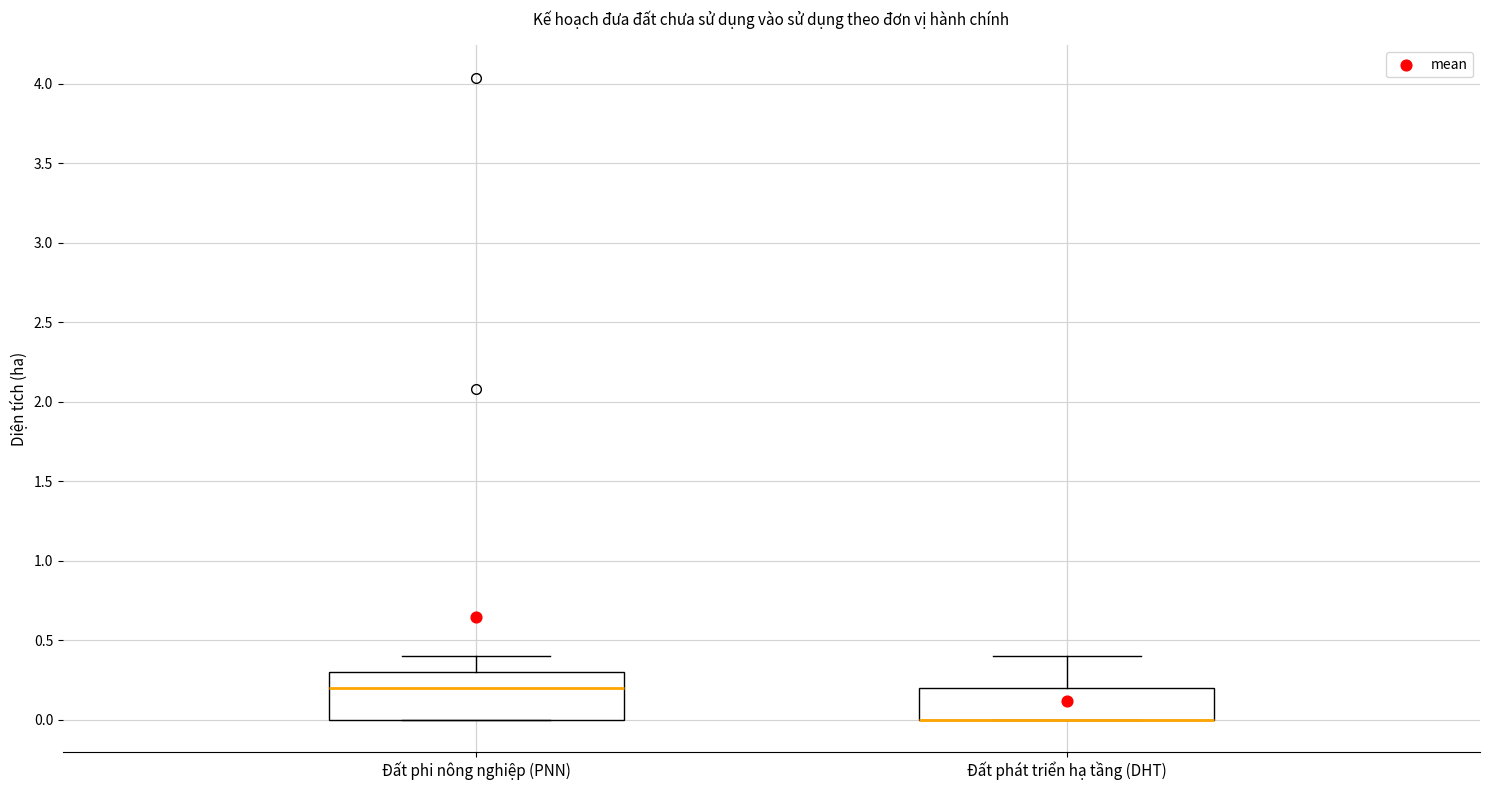

Reading left to right, transcribe this box plot: for each box, give where its median line is, the range the box spans, and where its two whiskers end, as read against the y-axis. The values are not printed on the chart, so give them approximately, as read against the axis.

Đất phi nông nghiệp (PNN): median 0.2, box 0.0 to 0.3, whiskers 0.0 to 0.4
Đất phát triển hạ tầng (DHT): median 0.0 (drawn on the box's lower edge), box 0.0 to 0.2, whiskers 0.0 to 0.4